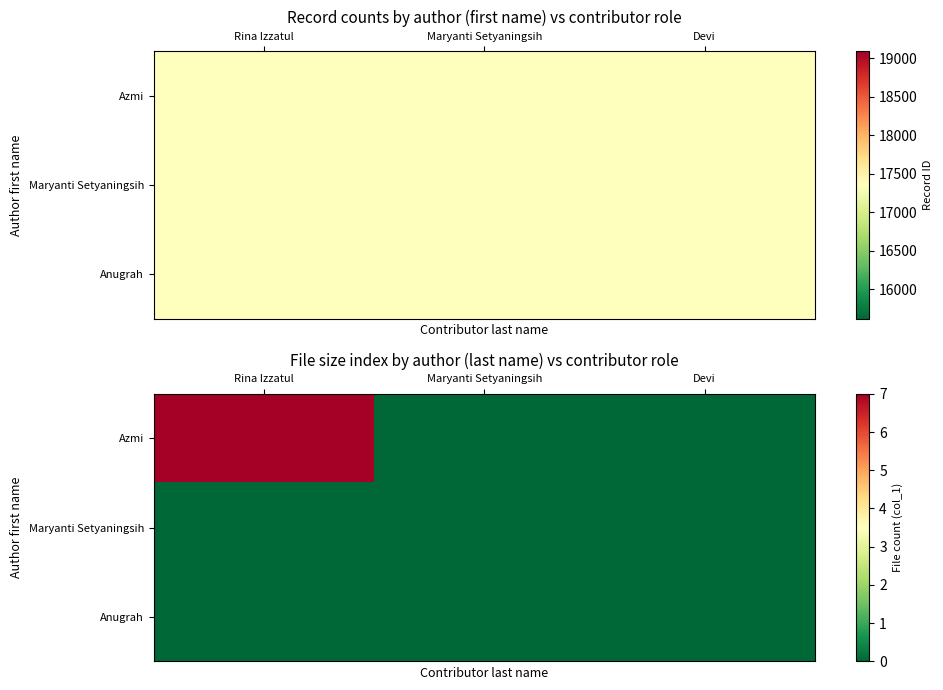

How many data points does each series have?

3